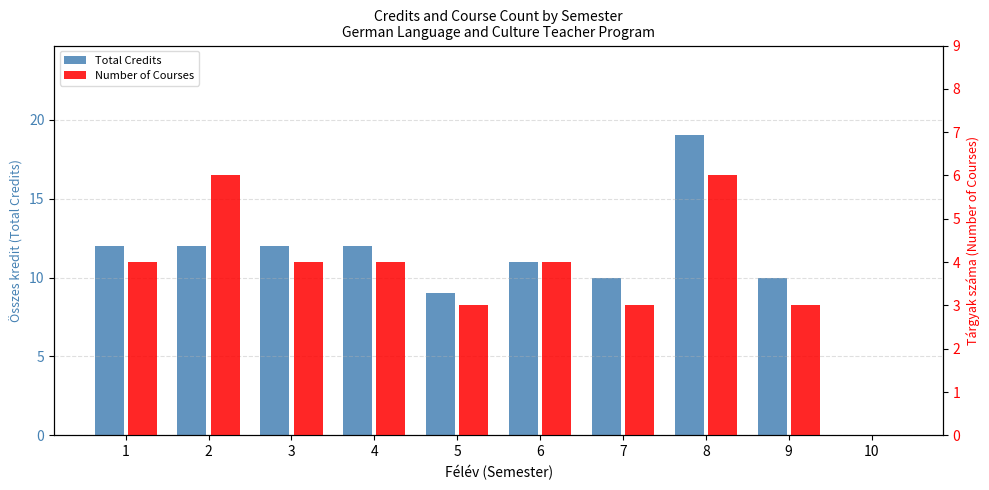

At which category is the sum across all series the highest?

8